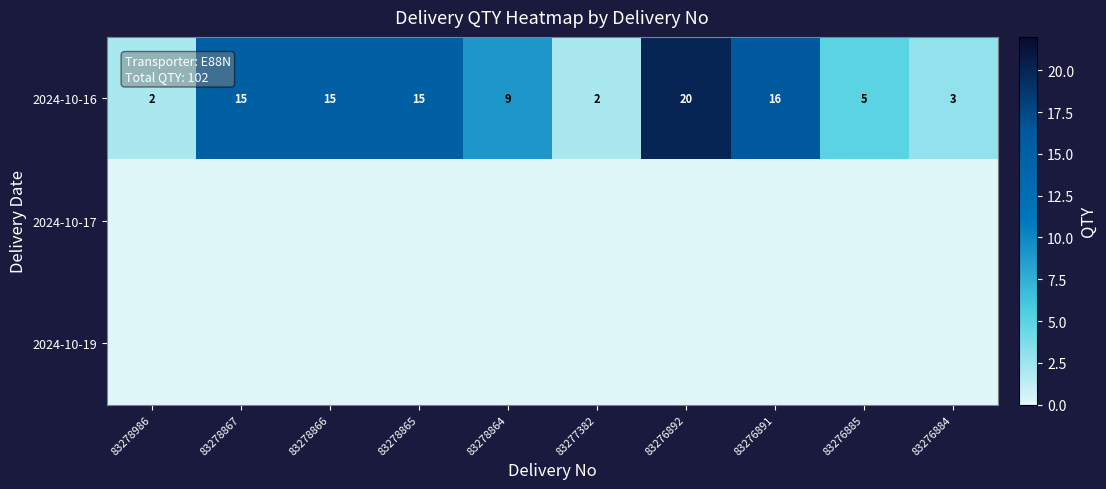

Which category has the highest value across all series?

83276892